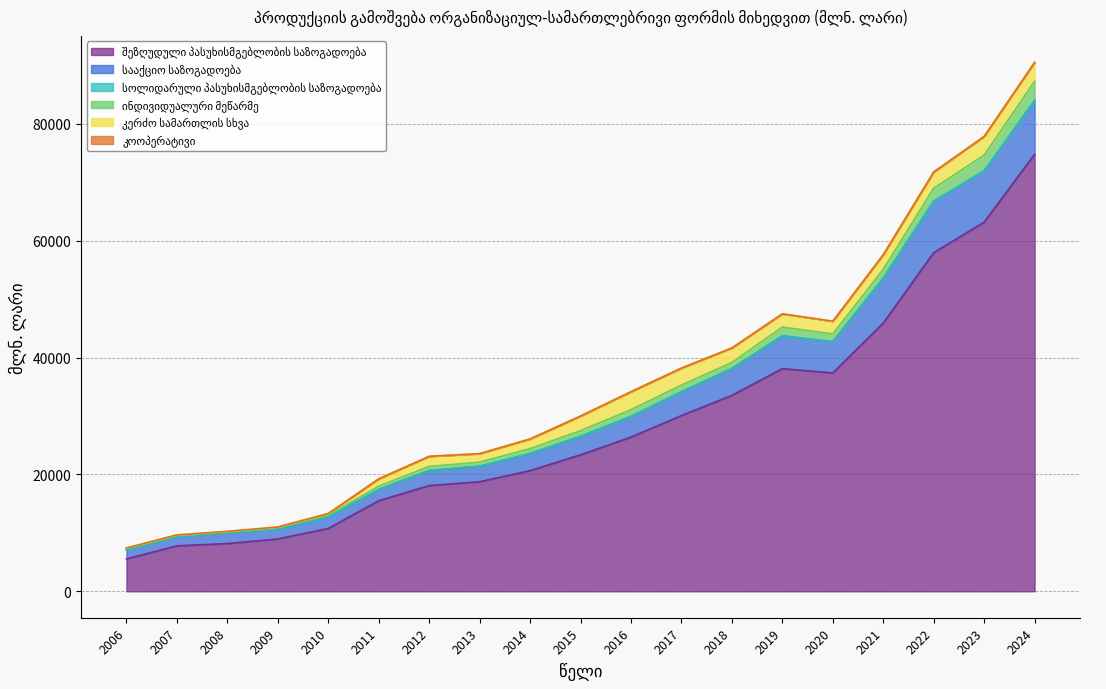

At which category is the sum across all series the highest?

2024